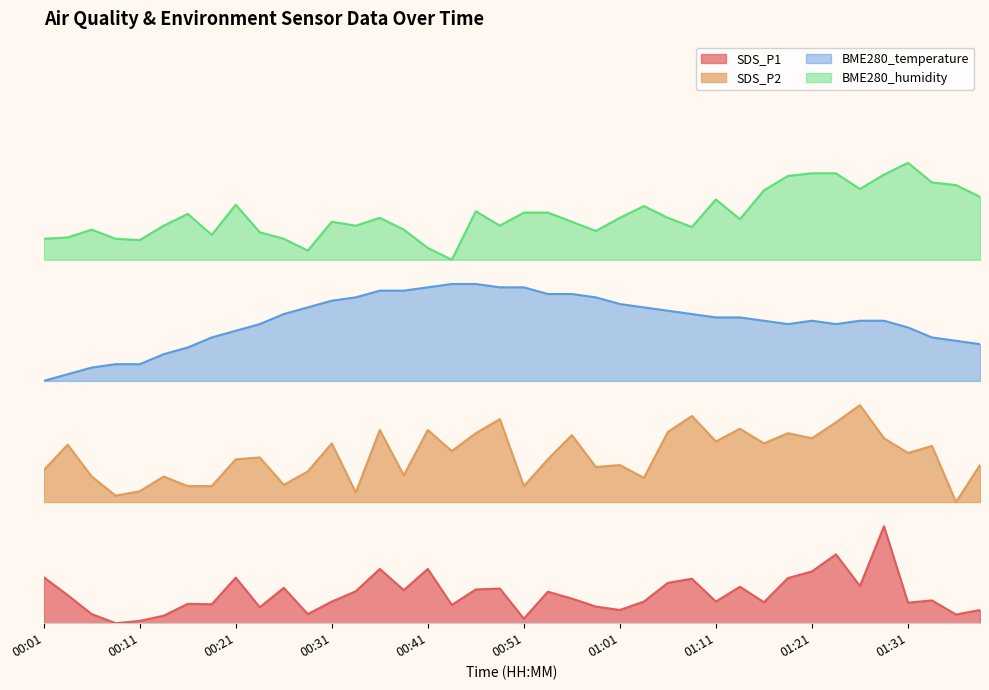

What is the difference between the maximum and second lowest values in the BME280_temperature series?

18.6